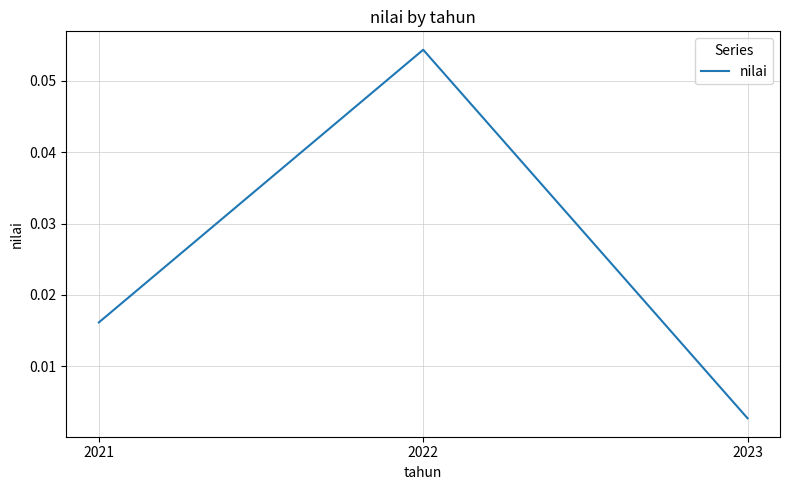

Does the chart display data point markers on the line(s)?

No